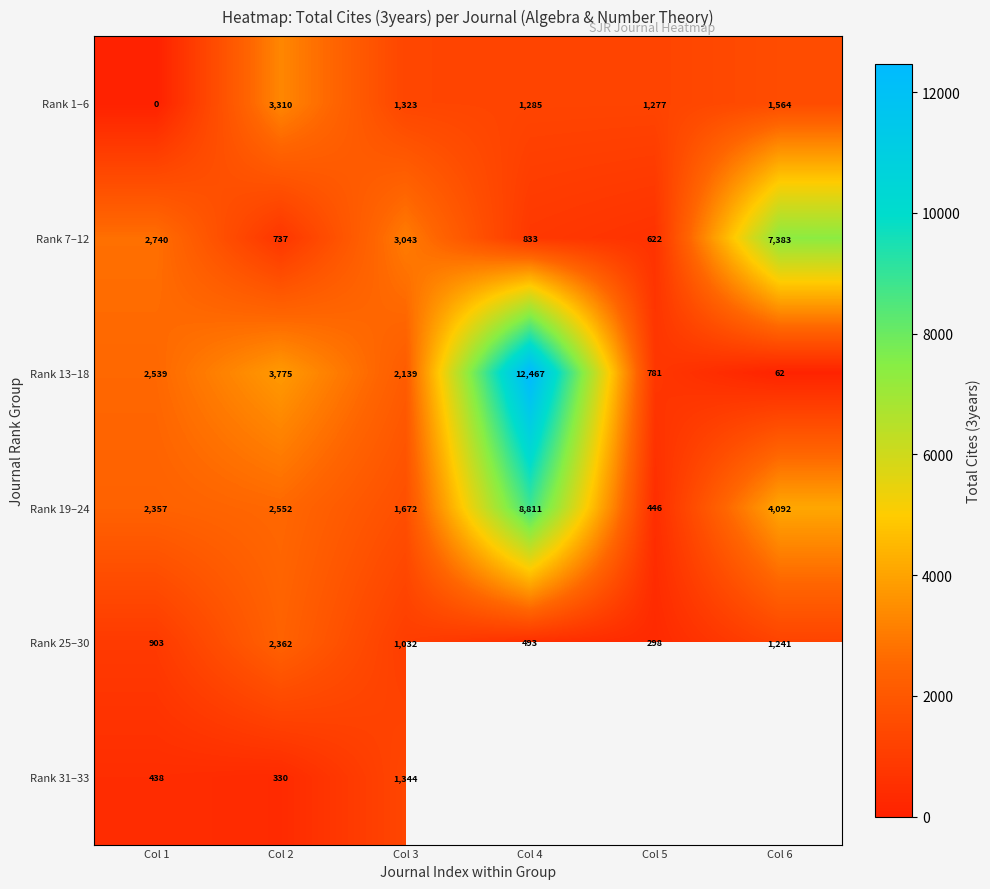

Rank the categories by Rank 25–30 value from lowest to highest.

Col 5, Col 4, Col 1, Col 3, Col 6, Col 2